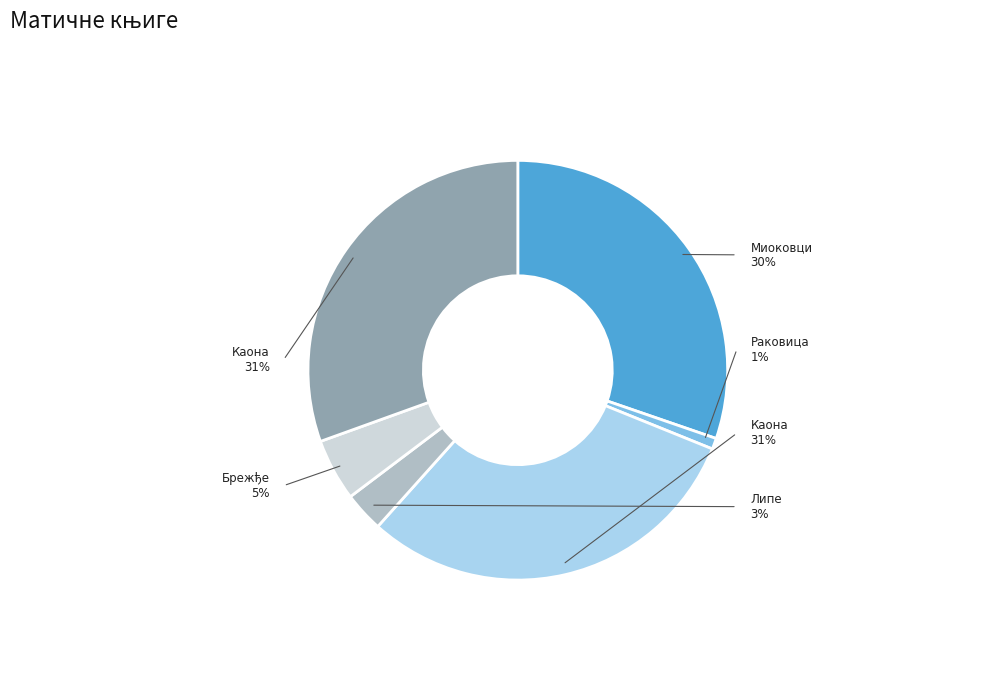

To the nearest percent, what portion does Матична књига венчаних (Раковица) represent?

1%